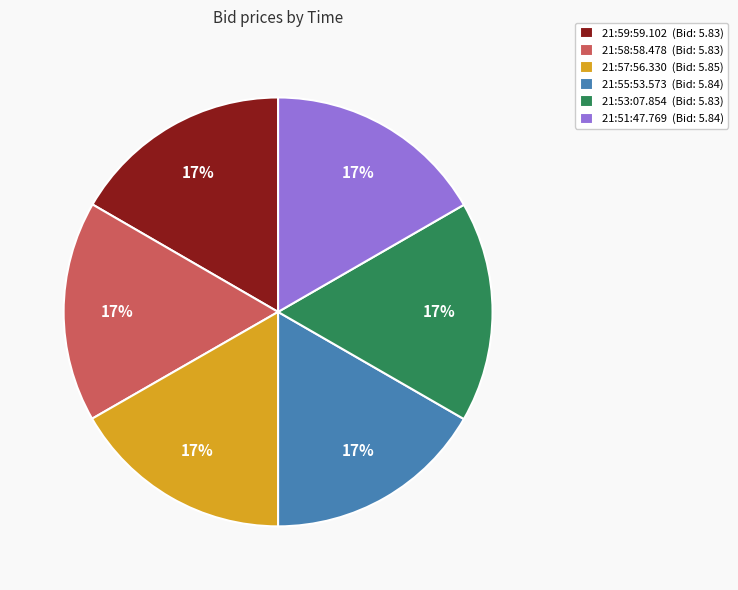

Combined, do 21:53:07.854 (Bid: 5.83) and 21:51:47.769 (Bid: 5.84) account for over 50%?

No